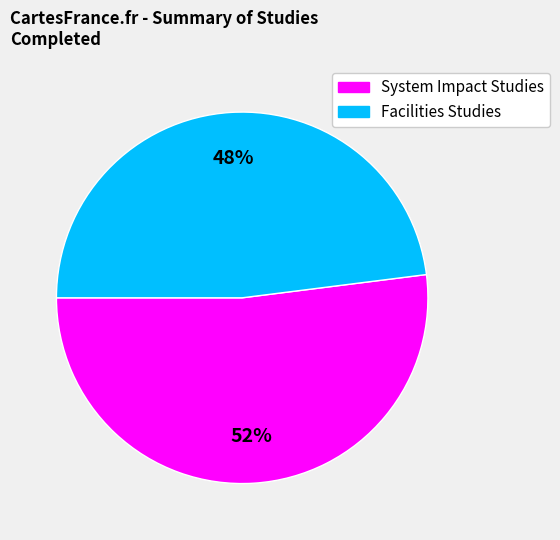

What is the ratio of the value at System Impact Studies to the value at Facilities Studies?

1.1